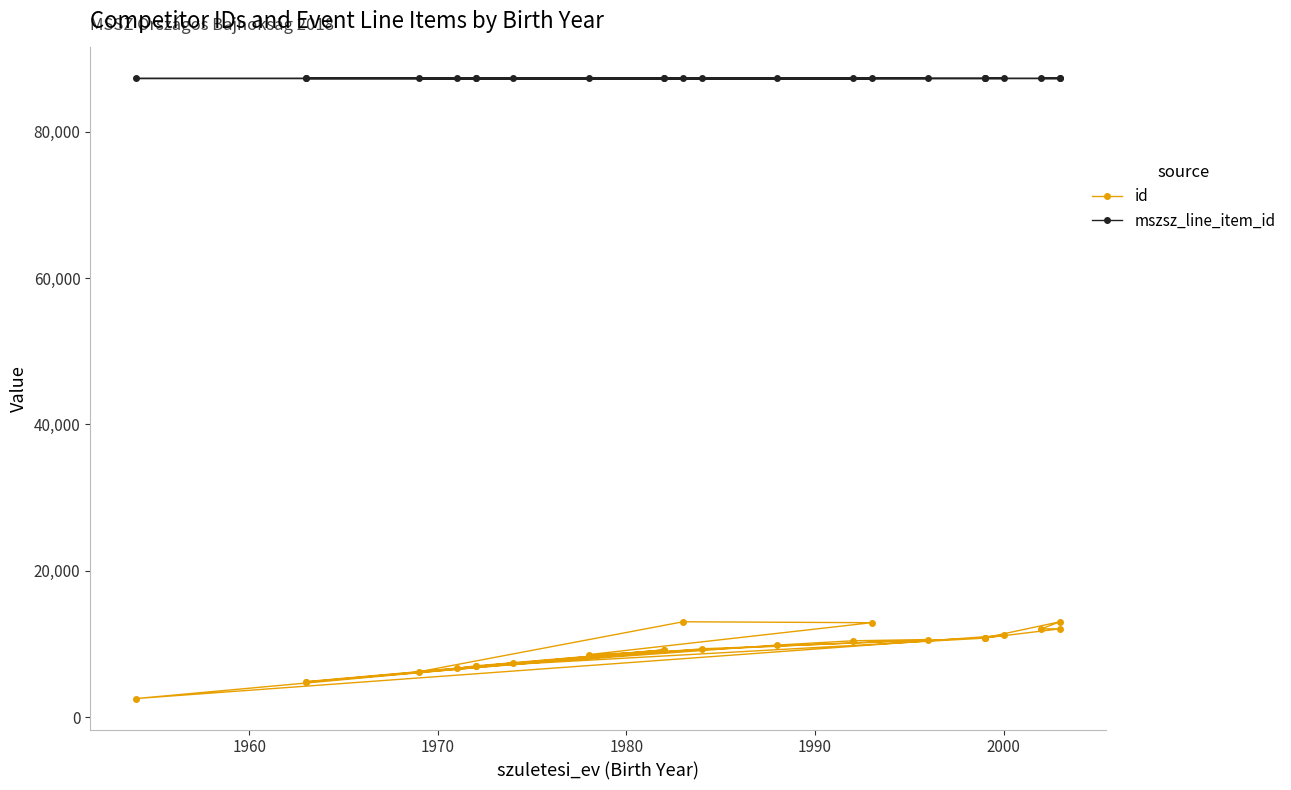

What are all the series names shown in the legend?

id, mszsz_line_item_id